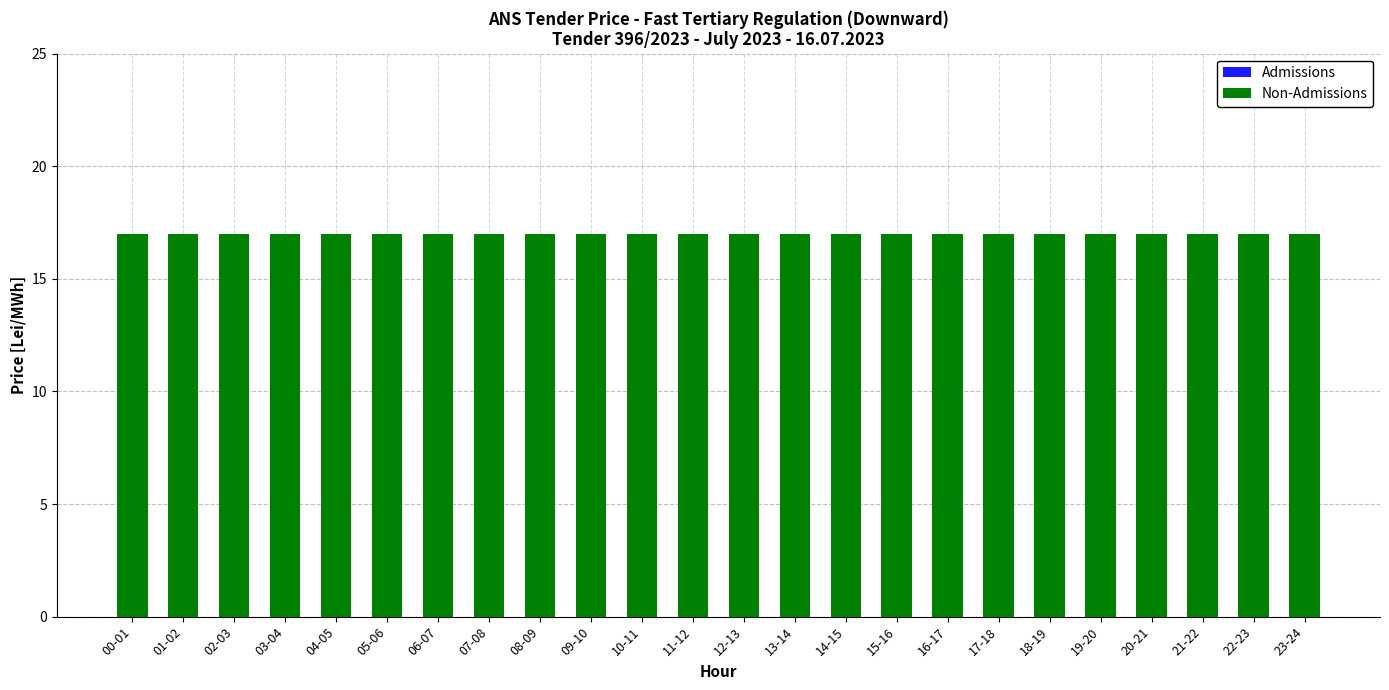

The value of Non-Admissions at 19-20 is 17. True or false?

True